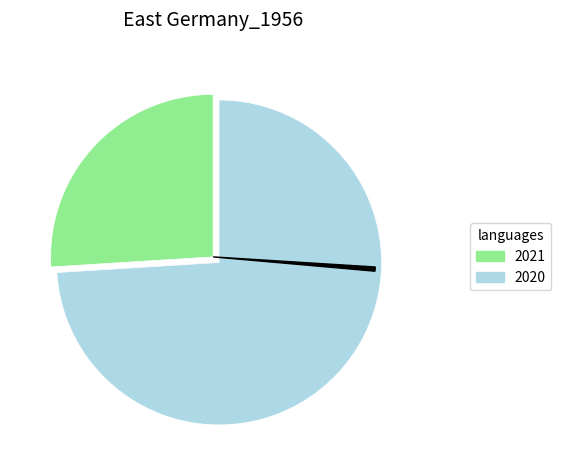

Is there a majority slice in this chart?

Yes